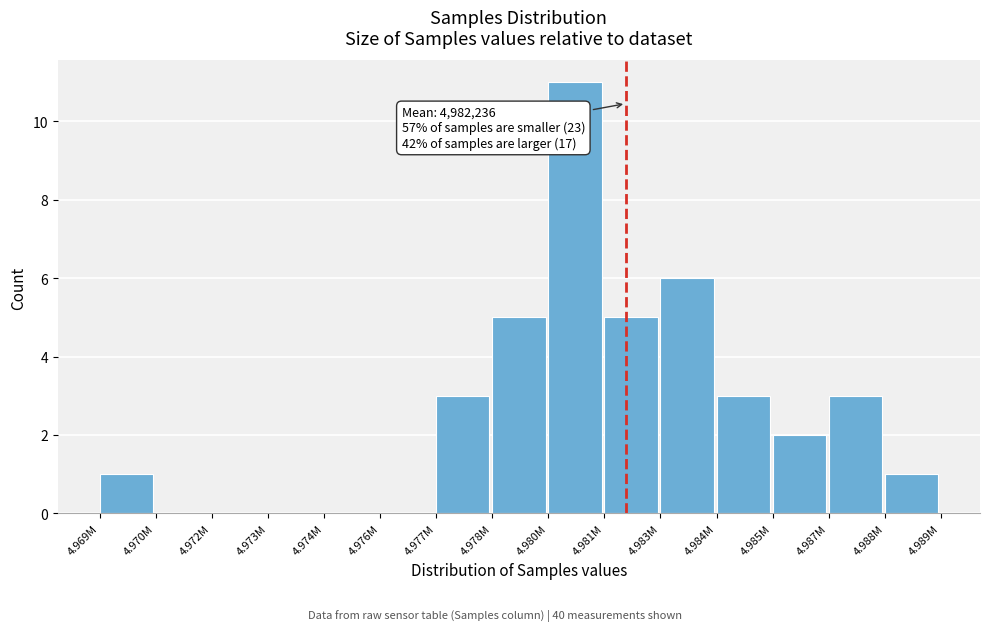

Reading left to right, what are all the values shown in this chart?

4.969M=1	4.970M=0	4.972M=0	4.973M=0	4.974M=0	4.976M=0	4.977M=3	4.978M=5	4.980M=11	4.981M=5	4.983M=6	4.984M=3	4.985M=2	4.987M=3	4.988M=1